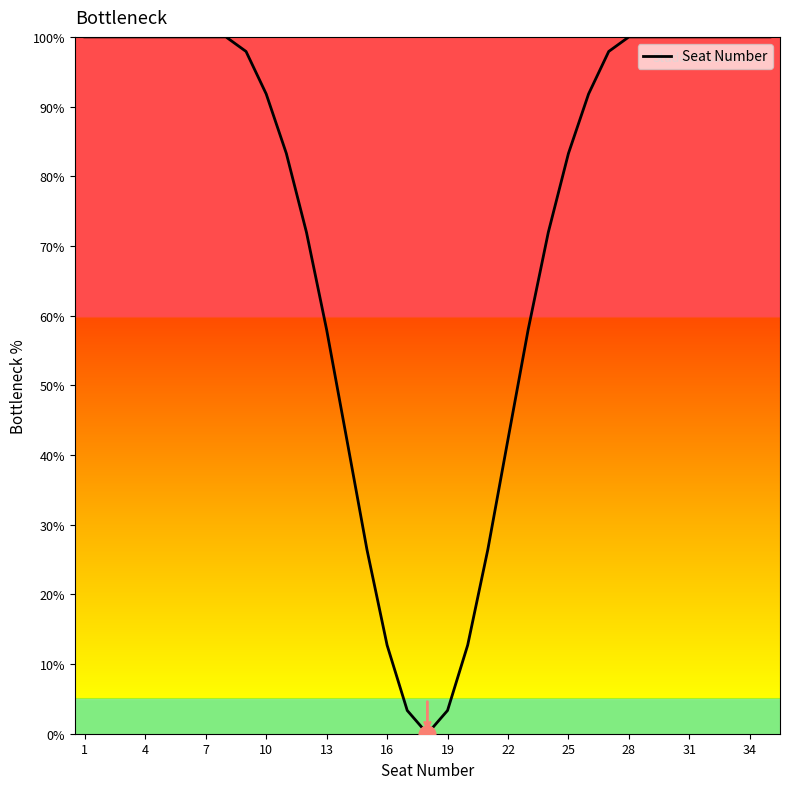

What is the maximum value shown in the chart?

100.0